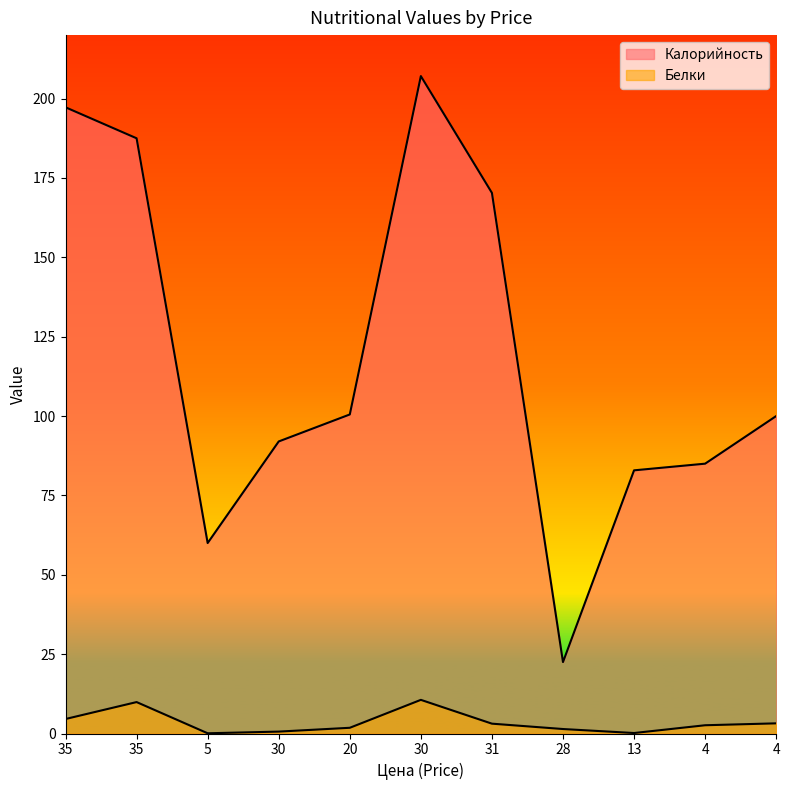

Read the Калорийность value at 30.

92.0